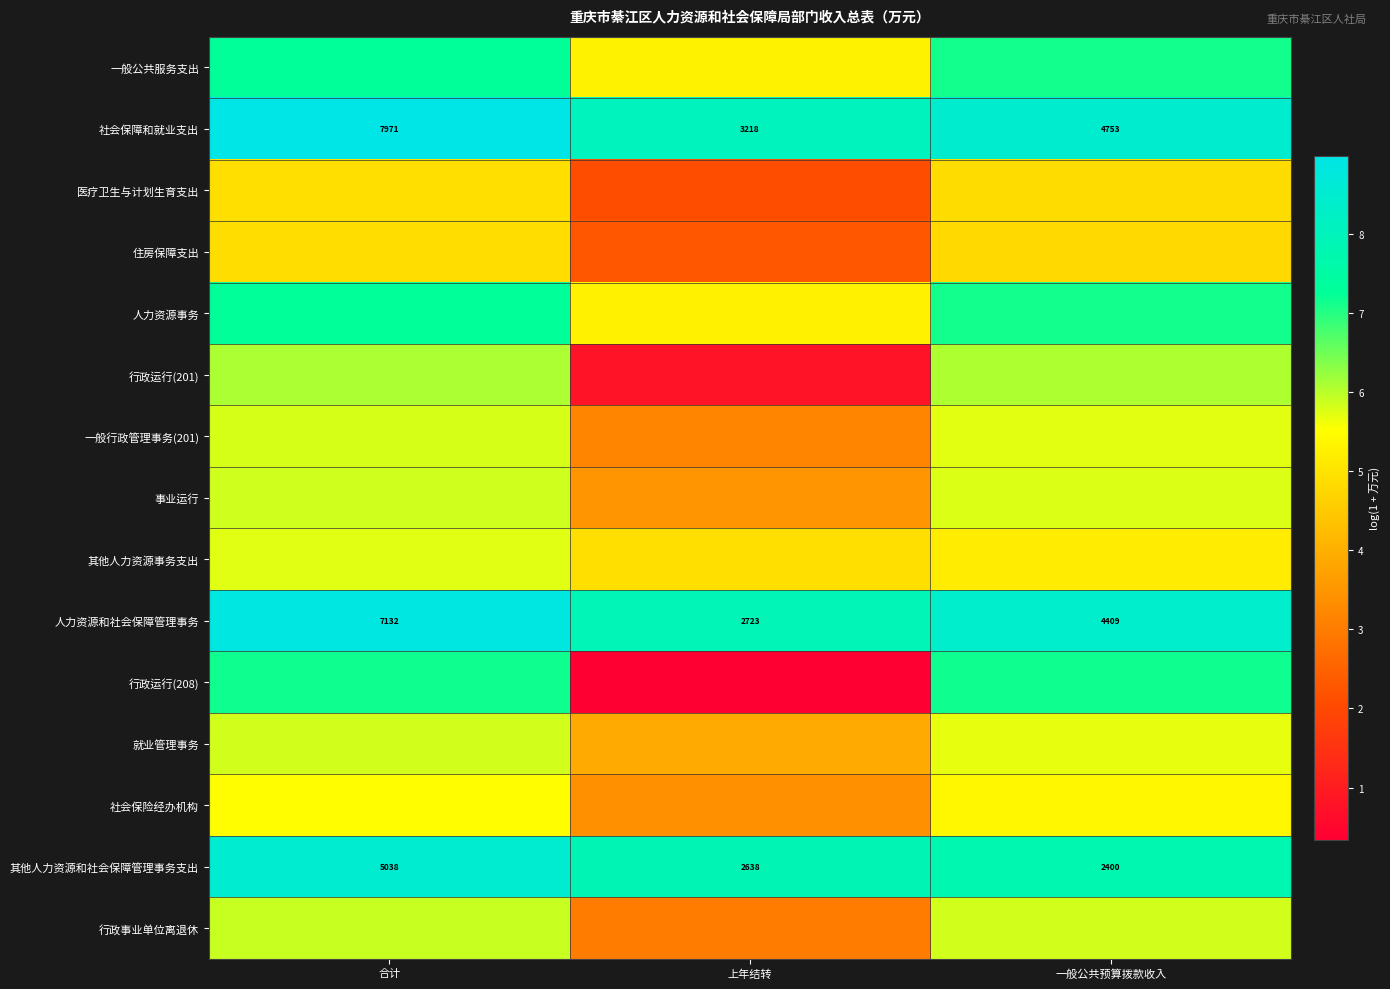

At which label does 其他人力资源和社会保障管理事务支出 first exceed 2638?

合计